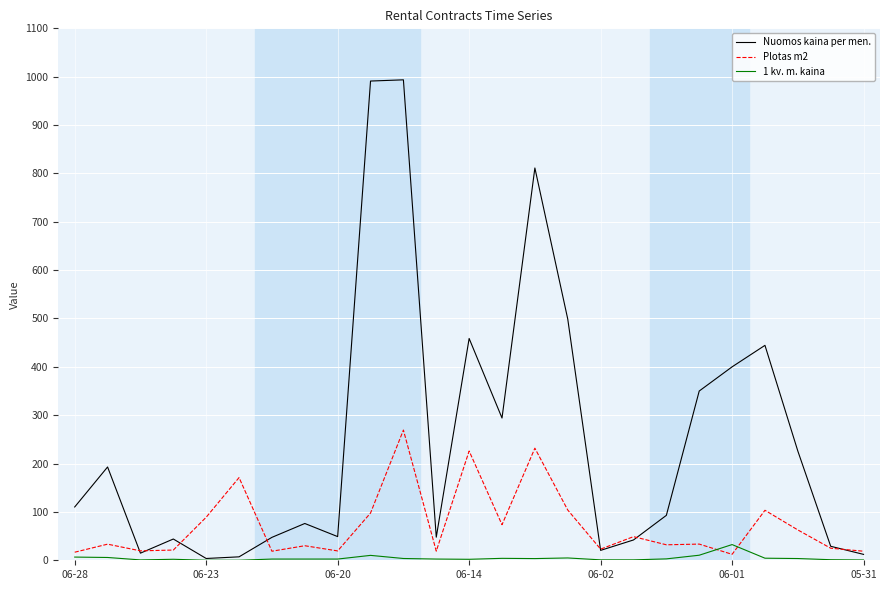

Is this an area chart (filled region under the line)?

No